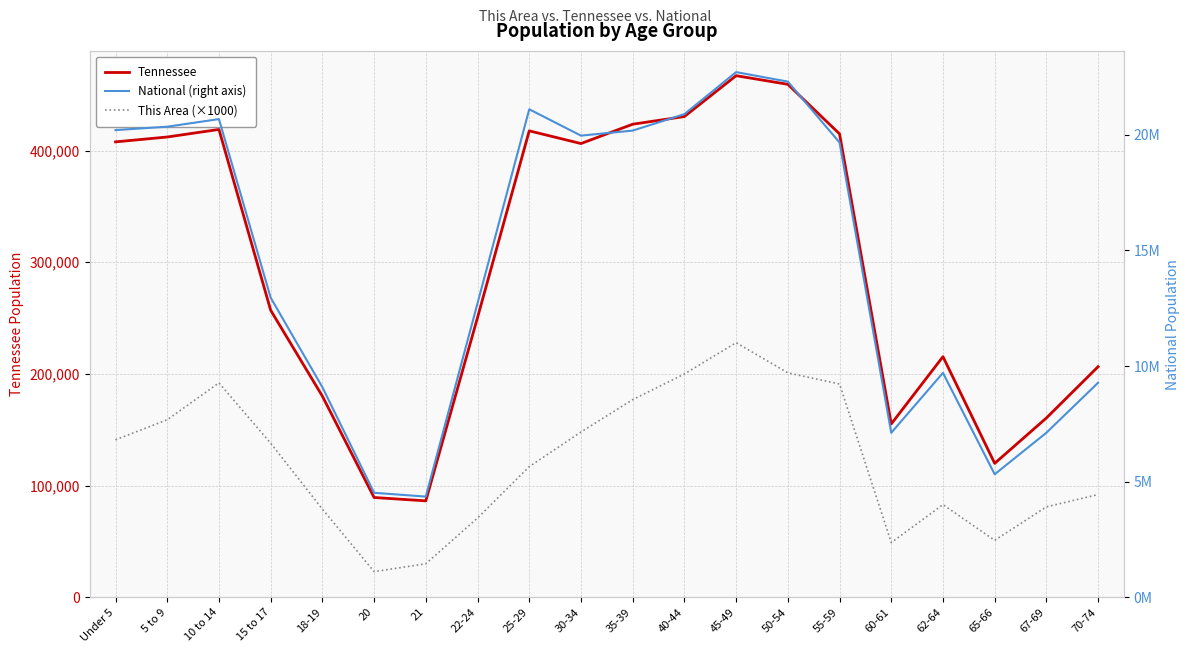

Reading left to right, list all the values displayed in this chart.

Tennessee: 407813	412181	418941	257066	180120	89380	86356	250508	417683	406314	423622	430508	467087	459349	414991	155235	215489	119944	160594	206536
This Area (×1000): 141000	159000	192000	138000	79000	23000	30000	71000	117000	148000	177000	200000	228000	201000	191000	49000	83000	51000	81000	92000
National (right axis): 20201362	20348657	20677194	12954254	9086089	4519129	4354294	12712576	21101849	19962099	20179642	20890964	22708591	22298125	19664805	7113727	9704197	5319902	7115361	9278166